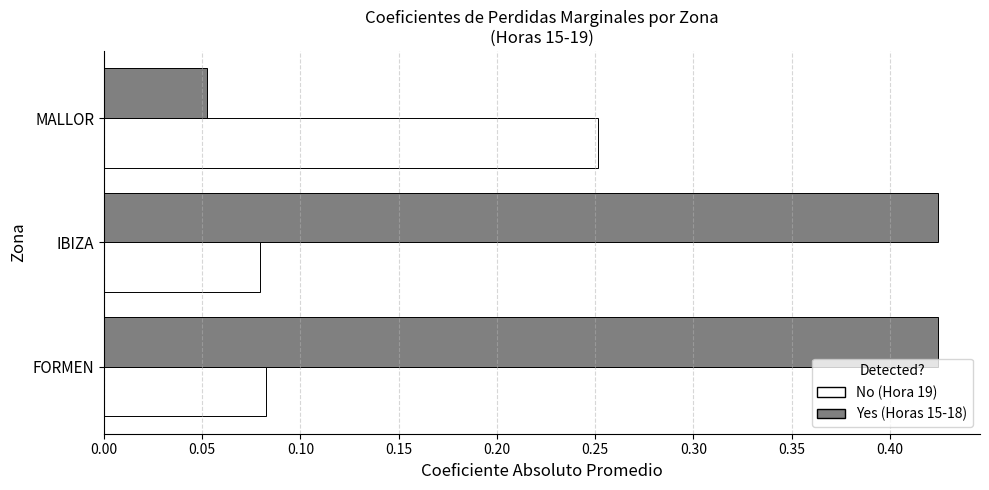

Which category has the lowest value across all series?

MALLOR